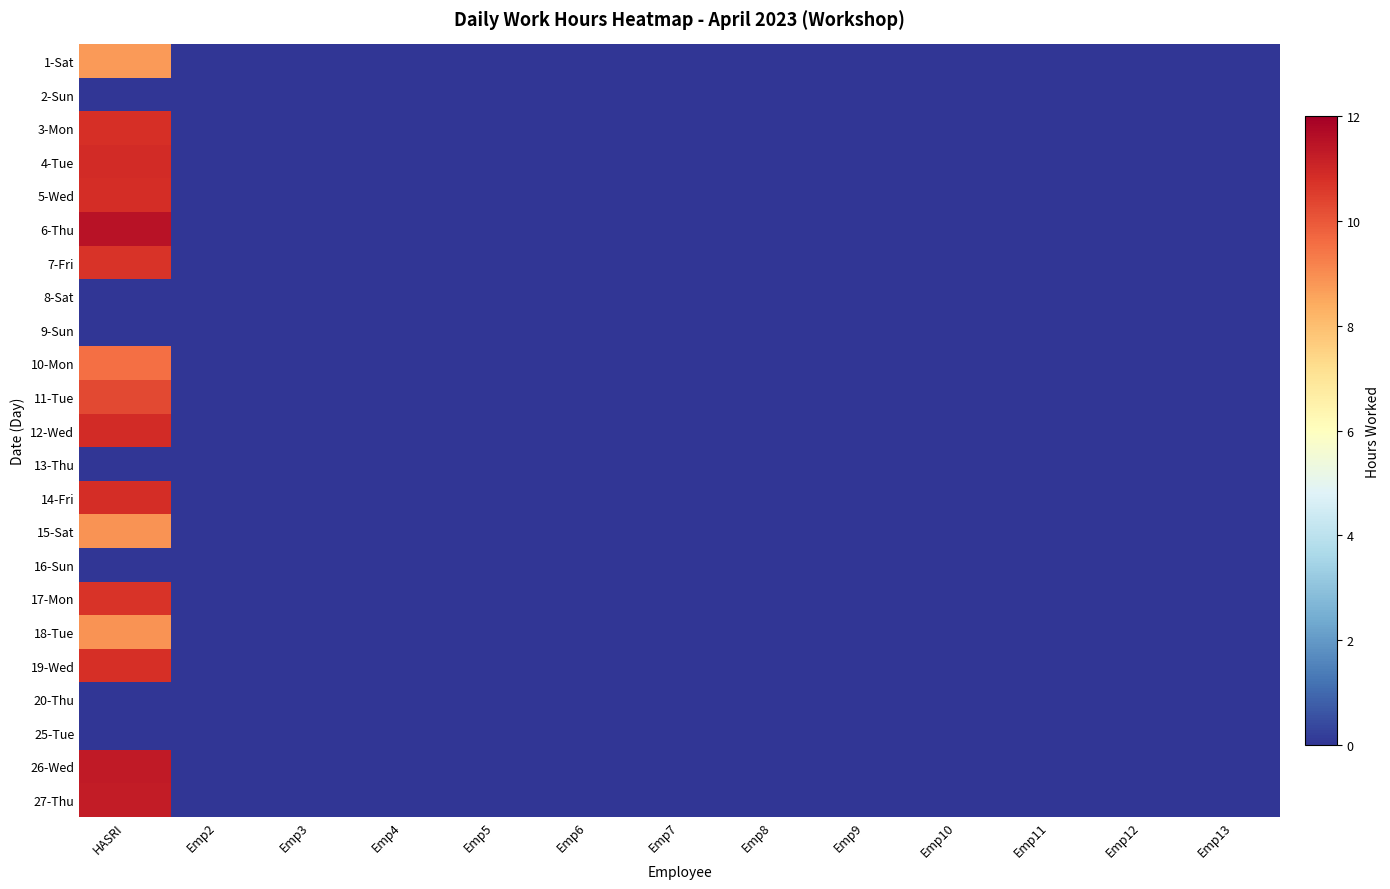

Reading left to right, list all the values displayed in this chart.

1-Sat: HASRI=8.8	Emp2=0.0	Emp3=0.0	Emp4=0.0	Emp5=0.0	Emp6=0.0	Emp7=0.0	Emp8=0.0	Emp9=0.0	Emp10=0.0	Emp11=0.0	Emp12=0.0	Emp13=0.0
2-Sun: HASRI=0.0	Emp2=0.0	Emp3=0.0	Emp4=0.0	Emp5=0.0	Emp6=0.0	Emp7=0.0	Emp8=0.0	Emp9=0.0	Emp10=0.0	Emp11=0.0	Emp12=0.0	Emp13=0.0
3-Mon: HASRI=10.8	Emp2=0.0	Emp3=0.0	Emp4=0.0	Emp5=0.0	Emp6=0.0	Emp7=0.0	Emp8=0.0	Emp9=0.0	Emp10=0.0	Emp11=0.0	Emp12=0.0	Emp13=0.0
4-Tue: HASRI=10.9	Emp2=0.0	Emp3=0.0	Emp4=0.0	Emp5=0.0	Emp6=0.0	Emp7=0.0	Emp8=0.0	Emp9=0.0	Emp10=0.0	Emp11=0.0	Emp12=0.0	Emp13=0.0
5-Wed: HASRI=10.9	Emp2=0.0	Emp3=0.0	Emp4=0.0	Emp5=0.0	Emp6=0.0	Emp7=0.0	Emp8=0.0	Emp9=0.0	Emp10=0.0	Emp11=0.0	Emp12=0.0	Emp13=0.0
6-Thu: HASRI=11.5	Emp2=0.0	Emp3=0.0	Emp4=0.0	Emp5=0.0	Emp6=0.0	Emp7=0.0	Emp8=0.0	Emp9=0.0	Emp10=0.0	Emp11=0.0	Emp12=0.0	Emp13=0.0
7-Fri: HASRI=10.7	Emp2=0.0	Emp3=0.0	Emp4=0.0	Emp5=0.0	Emp6=0.0	Emp7=0.0	Emp8=0.0	Emp9=0.0	Emp10=0.0	Emp11=0.0	Emp12=0.0	Emp13=0.0
8-Sat: HASRI=0.0	Emp2=0.0	Emp3=0.0	Emp4=0.0	Emp5=0.0	Emp6=0.0	Emp7=0.0	Emp8=0.0	Emp9=0.0	Emp10=0.0	Emp11=0.0	Emp12=0.0	Emp13=0.0
9-Sun: HASRI=0.0	Emp2=0.0	Emp3=0.0	Emp4=0.0	Emp5=0.0	Emp6=0.0	Emp7=0.0	Emp8=0.0	Emp9=0.0	Emp10=0.0	Emp11=0.0	Emp12=0.0	Emp13=0.0
10-Mon: HASRI=9.6	Emp2=0.0	Emp3=0.0	Emp4=0.0	Emp5=0.0	Emp6=0.0	Emp7=0.0	Emp8=0.0	Emp9=0.0	Emp10=0.0	Emp11=0.0	Emp12=0.0	Emp13=0.0
11-Tue: HASRI=10.3	Emp2=0.0	Emp3=0.0	Emp4=0.0	Emp5=0.0	Emp6=0.0	Emp7=0.0	Emp8=0.0	Emp9=0.0	Emp10=0.0	Emp11=0.0	Emp12=0.0	Emp13=0.0
12-Wed: HASRI=10.9	Emp2=0.0	Emp3=0.0	Emp4=0.0	Emp5=0.0	Emp6=0.0	Emp7=0.0	Emp8=0.0	Emp9=0.0	Emp10=0.0	Emp11=0.0	Emp12=0.0	Emp13=0.0
13-Thu: HASRI=0.0	Emp2=0.0	Emp3=0.0	Emp4=0.0	Emp5=0.0	Emp6=0.0	Emp7=0.0	Emp8=0.0	Emp9=0.0	Emp10=0.0	Emp11=0.0	Emp12=0.0	Emp13=0.0
14-Fri: HASRI=10.8	Emp2=0.0	Emp3=0.0	Emp4=0.0	Emp5=0.0	Emp6=0.0	Emp7=0.0	Emp8=0.0	Emp9=0.0	Emp10=0.0	Emp11=0.0	Emp12=0.0	Emp13=0.0
15-Sat: HASRI=8.9	Emp2=0.0	Emp3=0.0	Emp4=0.0	Emp5=0.0	Emp6=0.0	Emp7=0.0	Emp8=0.0	Emp9=0.0	Emp10=0.0	Emp11=0.0	Emp12=0.0	Emp13=0.0
16-Sun: HASRI=0.0	Emp2=0.0	Emp3=0.0	Emp4=0.0	Emp5=0.0	Emp6=0.0	Emp7=0.0	Emp8=0.0	Emp9=0.0	Emp10=0.0	Emp11=0.0	Emp12=0.0	Emp13=0.0
17-Mon: HASRI=10.7	Emp2=0.0	Emp3=0.0	Emp4=0.0	Emp5=0.0	Emp6=0.0	Emp7=0.0	Emp8=0.0	Emp9=0.0	Emp10=0.0	Emp11=0.0	Emp12=0.0	Emp13=0.0
18-Tue: HASRI=8.9	Emp2=0.0	Emp3=0.0	Emp4=0.0	Emp5=0.0	Emp6=0.0	Emp7=0.0	Emp8=0.0	Emp9=0.0	Emp10=0.0	Emp11=0.0	Emp12=0.0	Emp13=0.0
19-Wed: HASRI=10.8	Emp2=0.0	Emp3=0.0	Emp4=0.0	Emp5=0.0	Emp6=0.0	Emp7=0.0	Emp8=0.0	Emp9=0.0	Emp10=0.0	Emp11=0.0	Emp12=0.0	Emp13=0.0
20-Thu: HASRI=0.0	Emp2=0.0	Emp3=0.0	Emp4=0.0	Emp5=0.0	Emp6=0.0	Emp7=0.0	Emp8=0.0	Emp9=0.0	Emp10=0.0	Emp11=0.0	Emp12=0.0	Emp13=0.0
25-Tue: HASRI=0.0	Emp2=0.0	Emp3=0.0	Emp4=0.0	Emp5=0.0	Emp6=0.0	Emp7=0.0	Emp8=0.0	Emp9=0.0	Emp10=0.0	Emp11=0.0	Emp12=0.0	Emp13=0.0
26-Wed: HASRI=11.3	Emp2=0.0	Emp3=0.0	Emp4=0.0	Emp5=0.0	Emp6=0.0	Emp7=0.0	Emp8=0.0	Emp9=0.0	Emp10=0.0	Emp11=0.0	Emp12=0.0	Emp13=0.0
27-Thu: HASRI=11.3	Emp2=0.0	Emp3=0.0	Emp4=0.0	Emp5=0.0	Emp6=0.0	Emp7=0.0	Emp8=0.0	Emp9=0.0	Emp10=0.0	Emp11=0.0	Emp12=0.0	Emp13=0.0